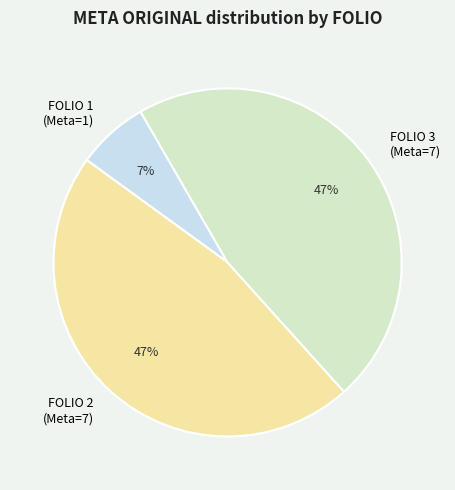

Is there a majority slice in this chart?

No